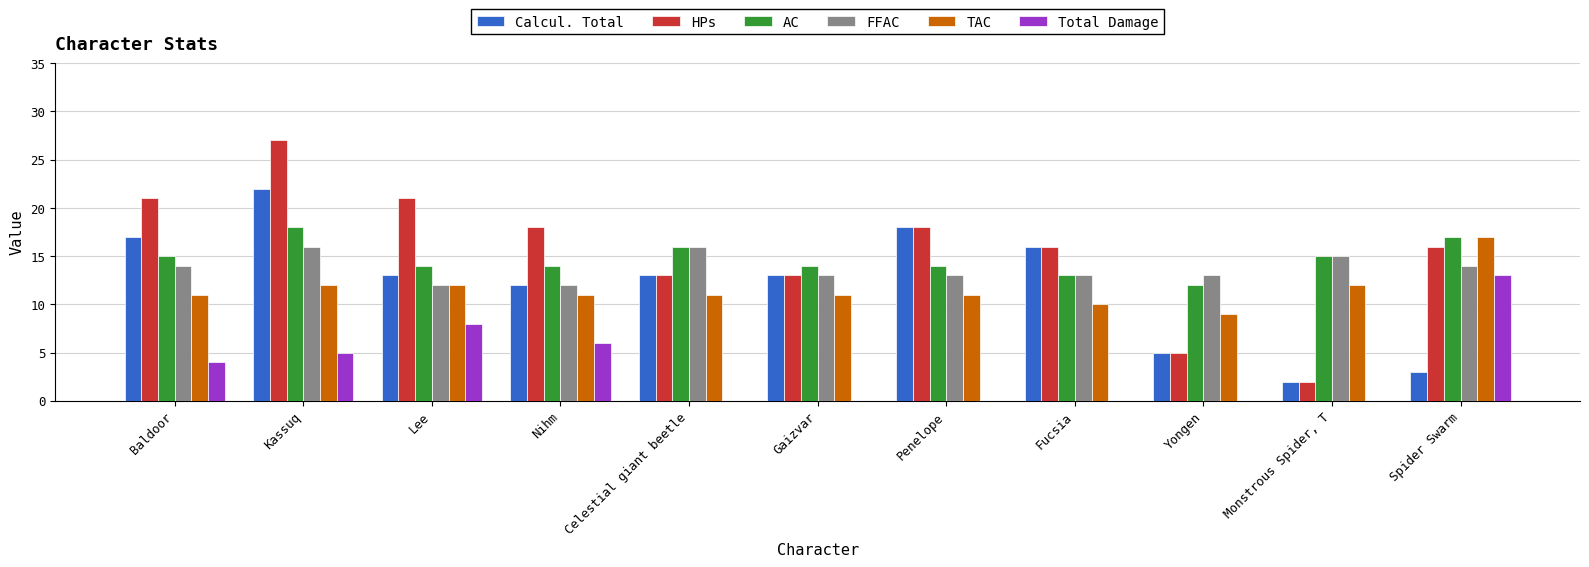

The FFAC series shows 16 at Celestial giant beetle. True or false?

True